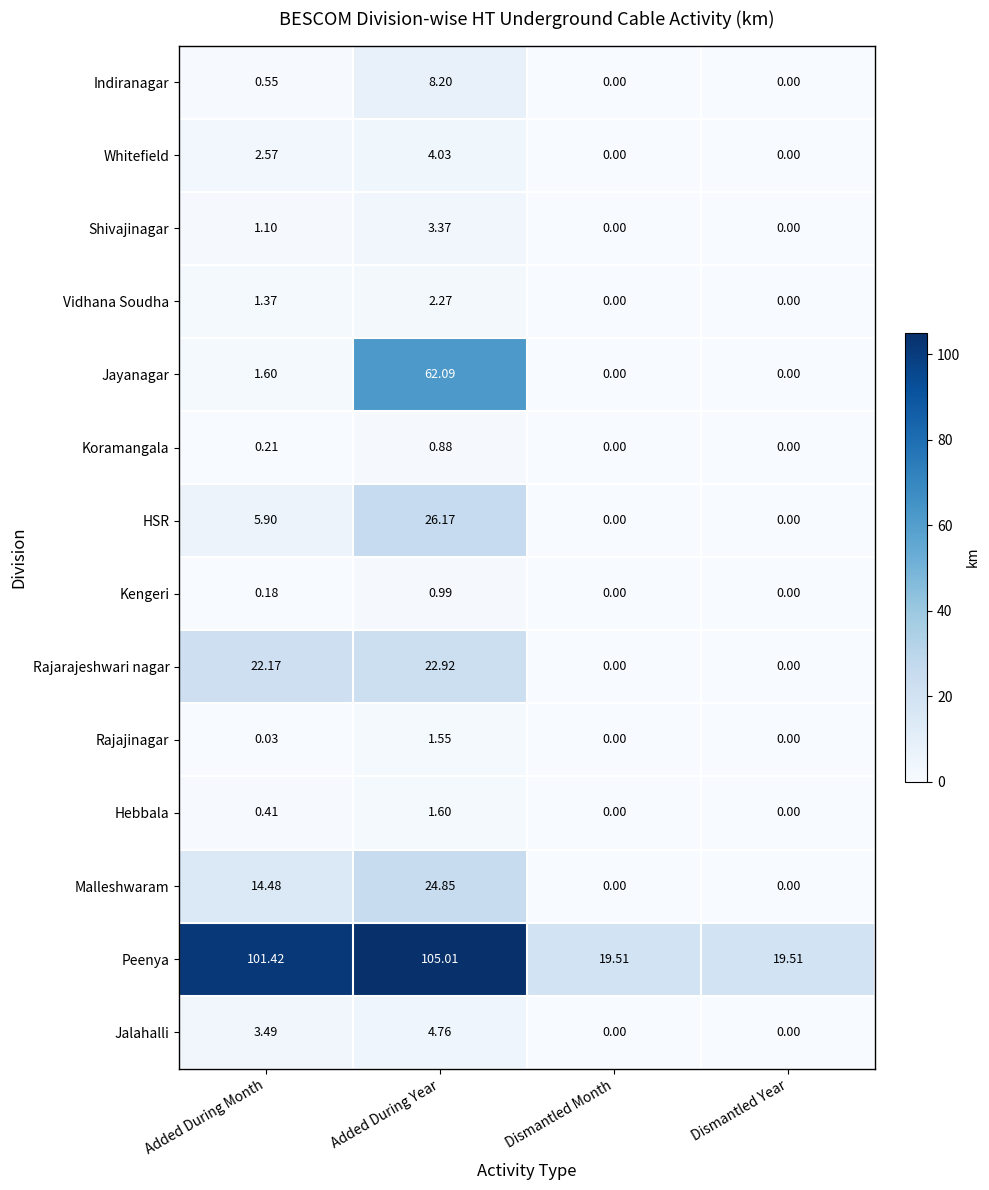

How many values in the Peenya series are below 101?

2